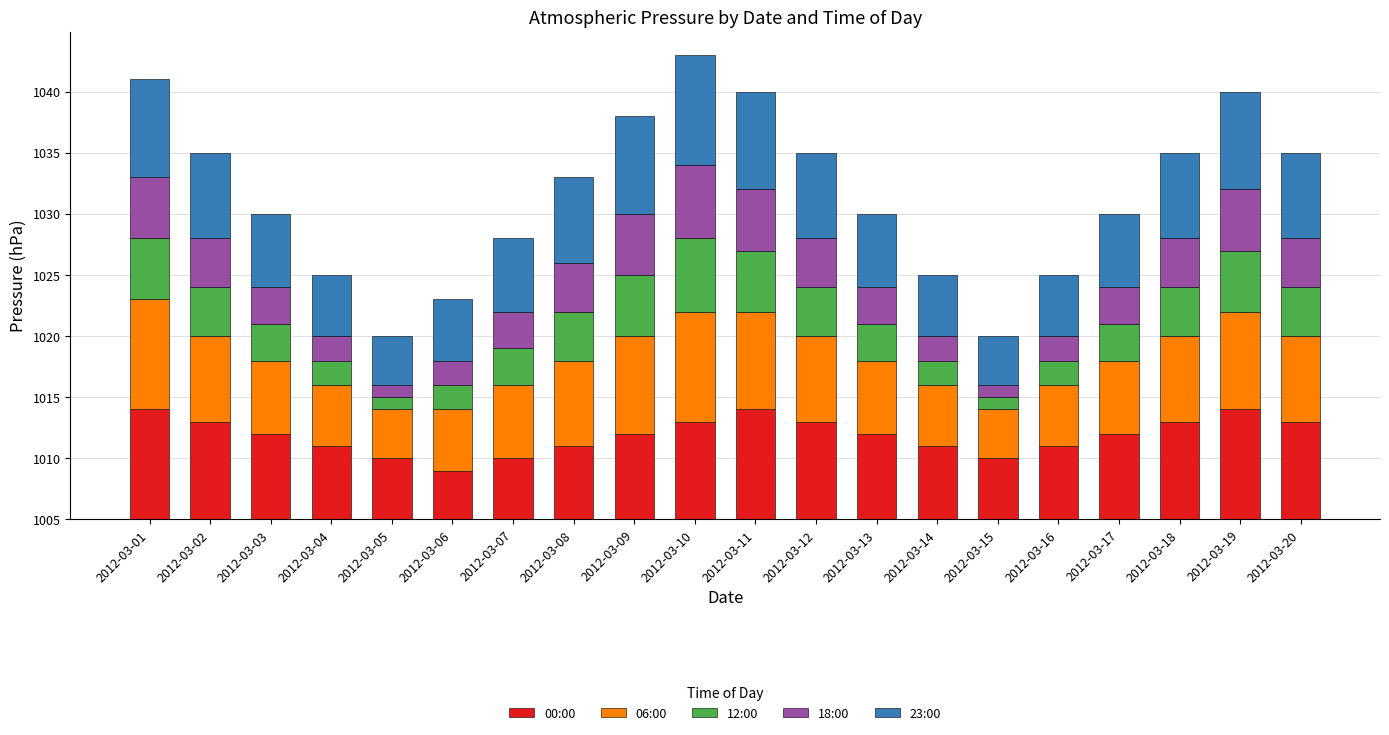

What are all the series names shown in the legend?

00:00, 06:00, 12:00, 18:00, 23:00